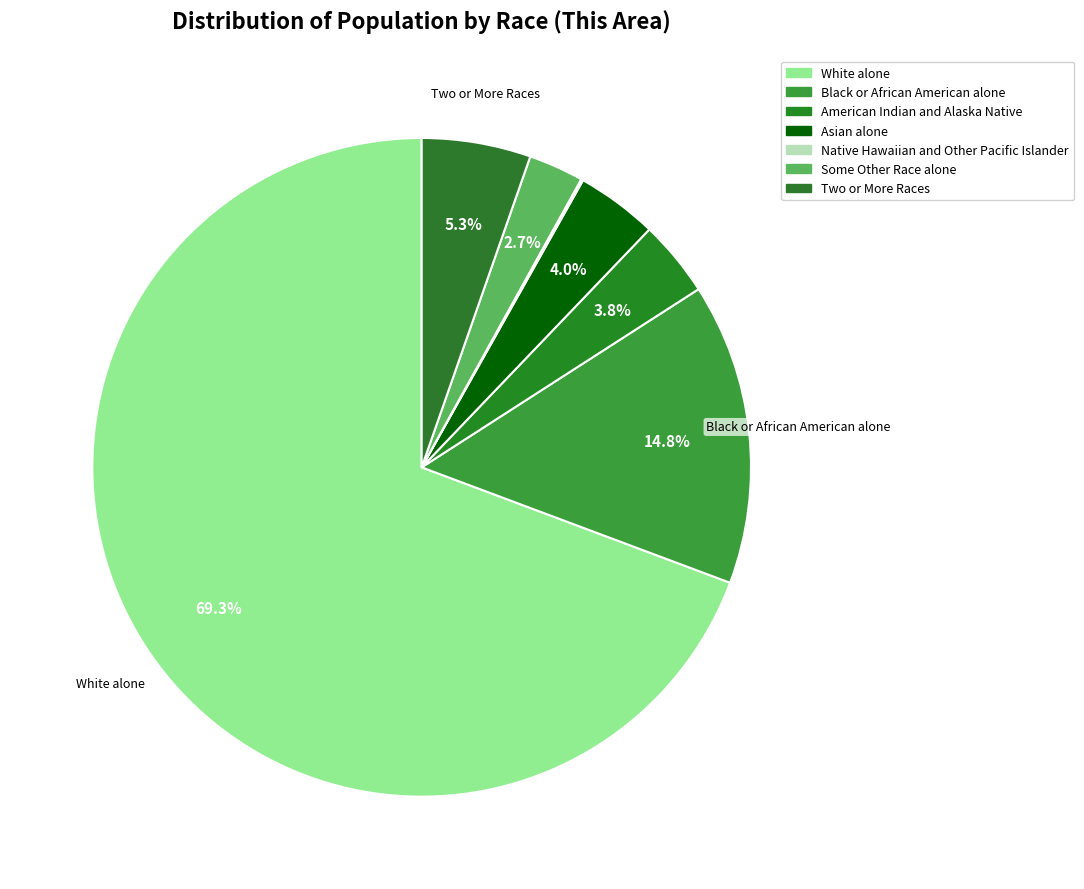

True or false: Asian alone accounts for 4% of the total.

True